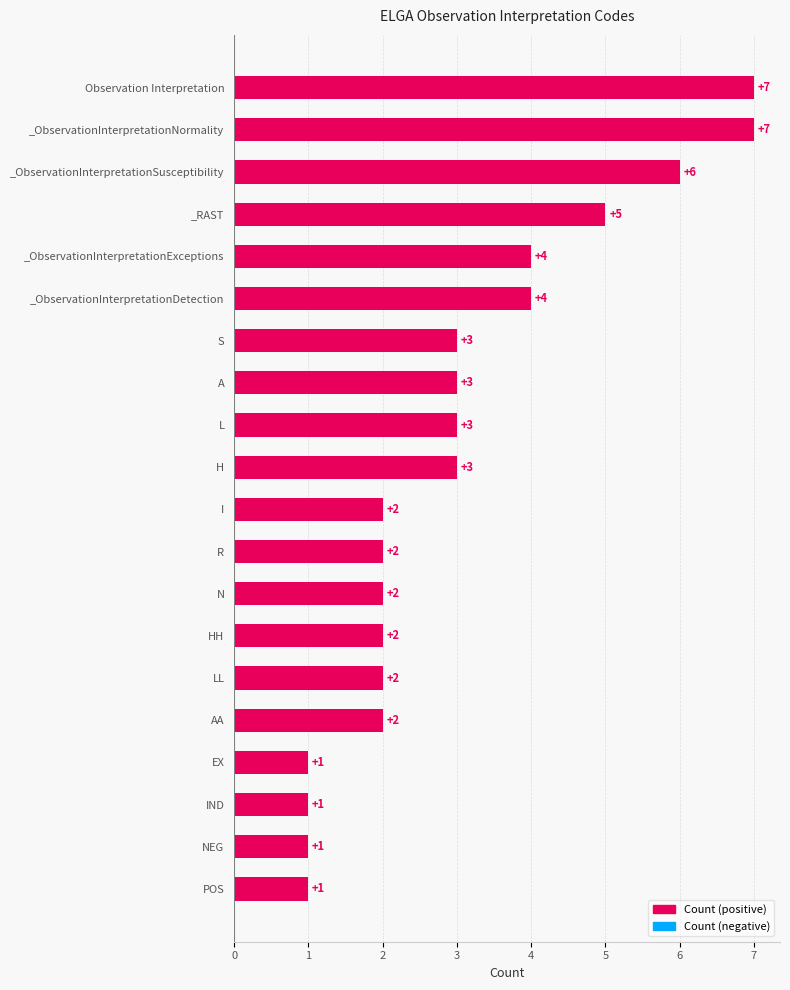

What is the maximum value shown in the chart?

7